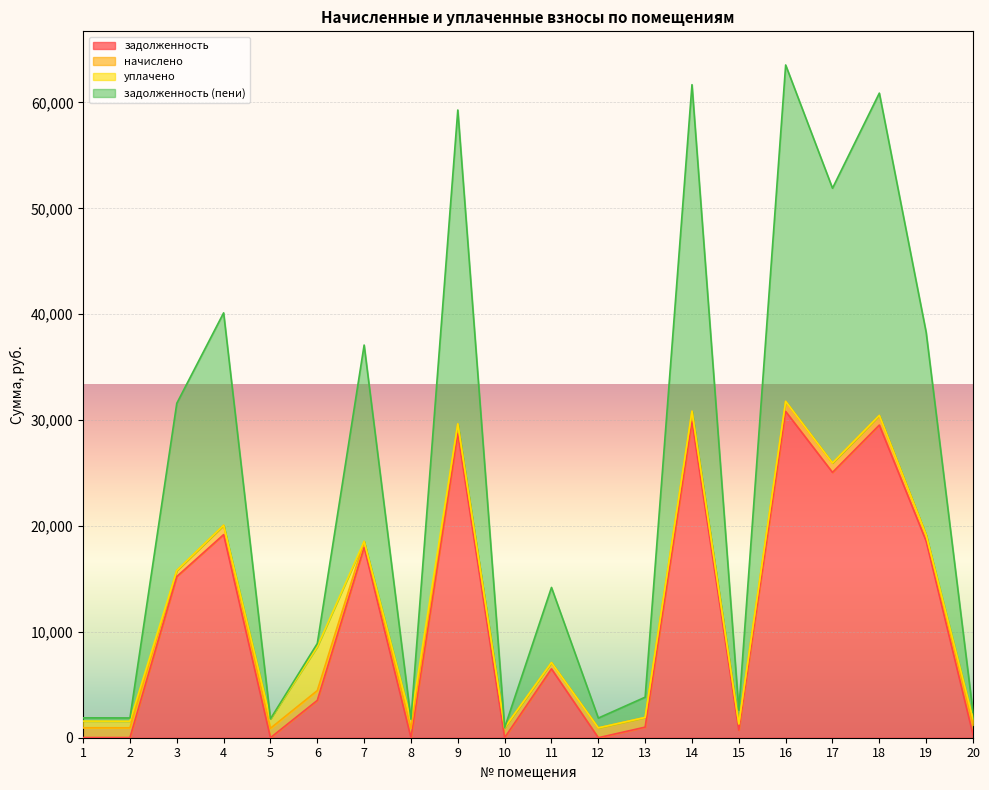

At which category is the sum across all series the highest?

16